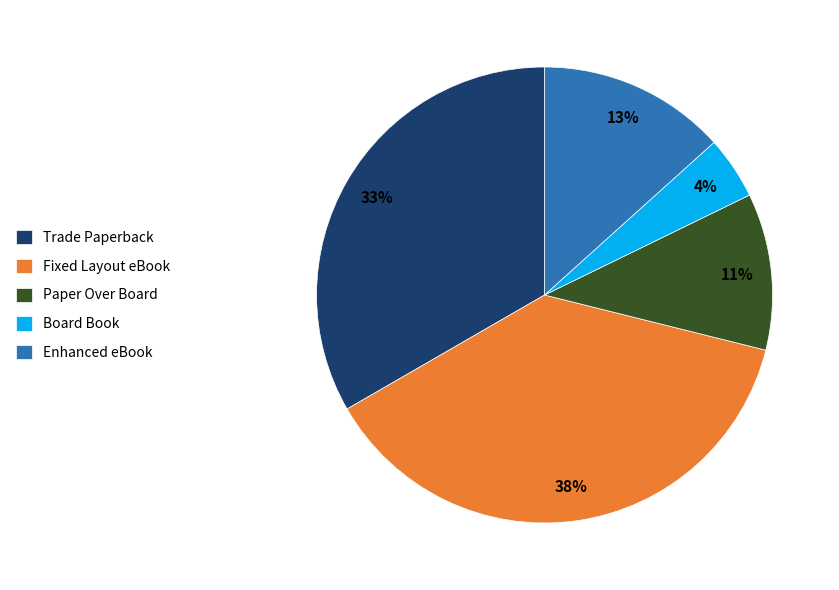

To the nearest percent, what is the combined percentage of Paper Over Board and Enhanced eBook?

24%